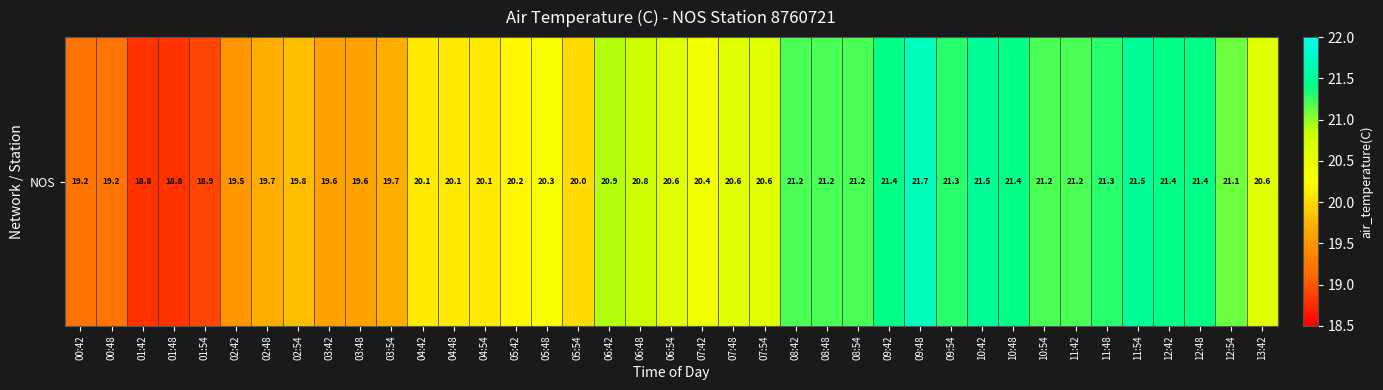

At which label is the value closest to 20?

05:54